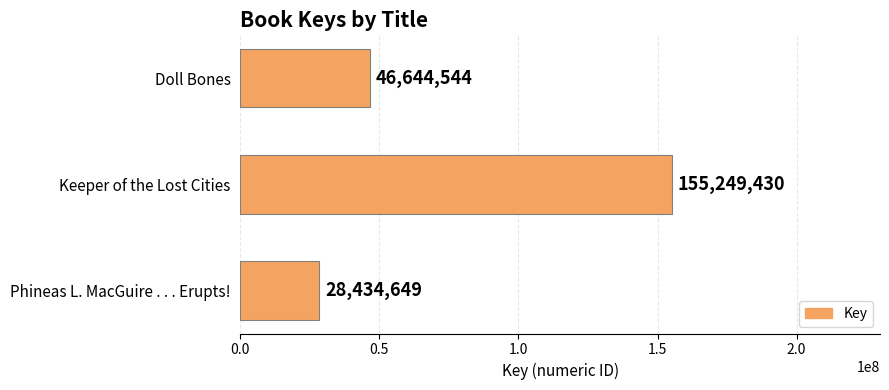

What value does the data have at Doll Bones, to the nearest 50?

46644550